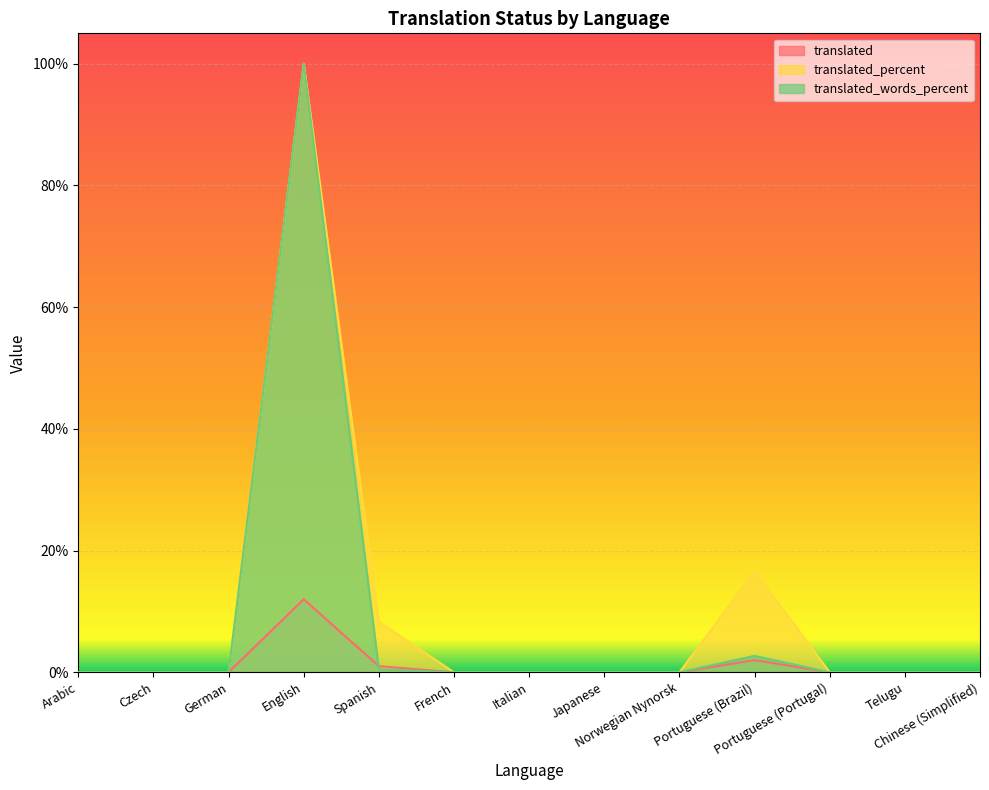

Is the value of translated_words_percent at Italian greater than the value of translated at Czech?

No